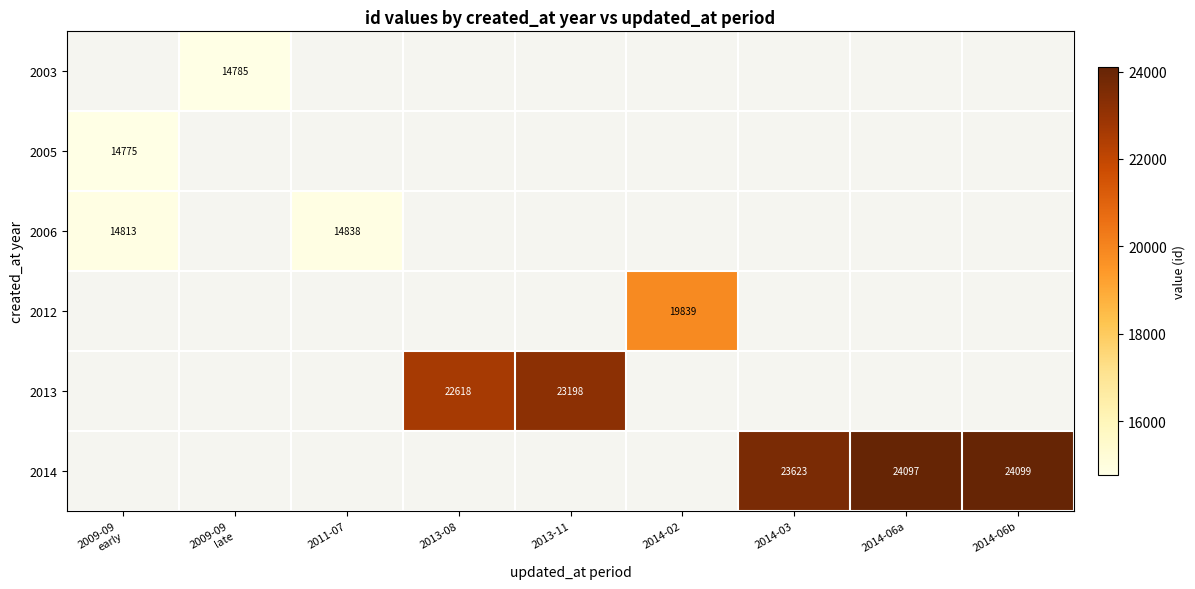

What is the greatest value displayed?

24099.0